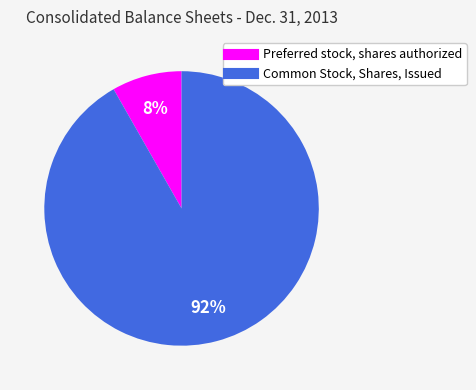

Which slice is the largest?

Common Stock, Shares, Issued